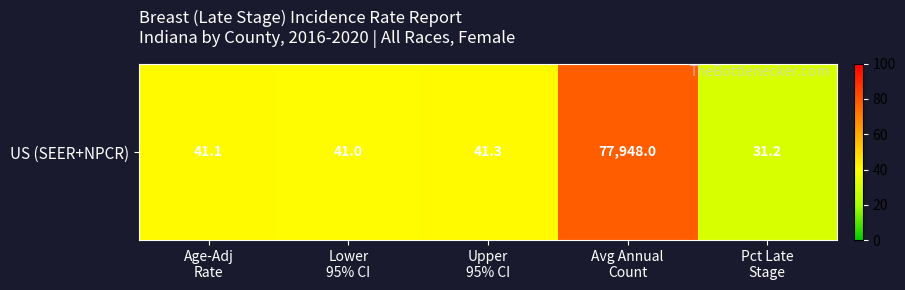

What is the difference between the values at Pct Late
Stage and Upper
95% CI?

10.1